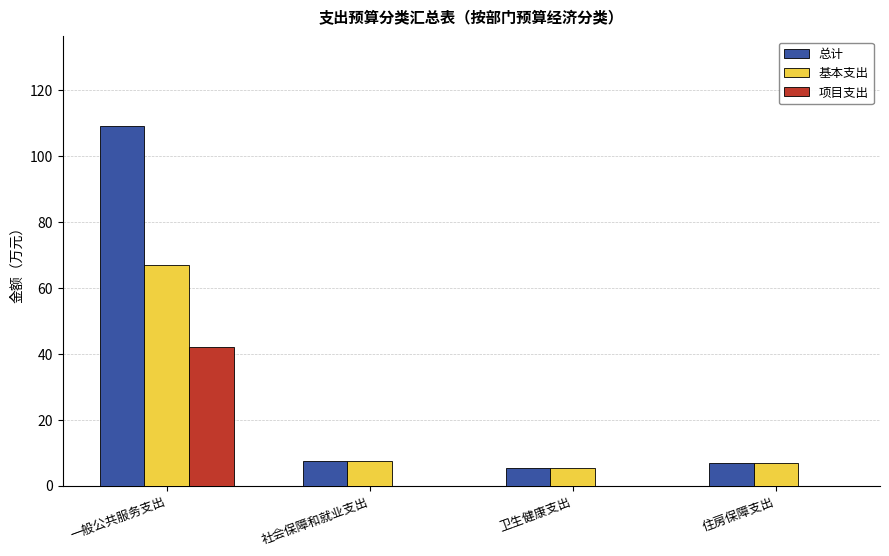

The 总计 series shows 68.0 at 一般公共服务支出. True or false?

False